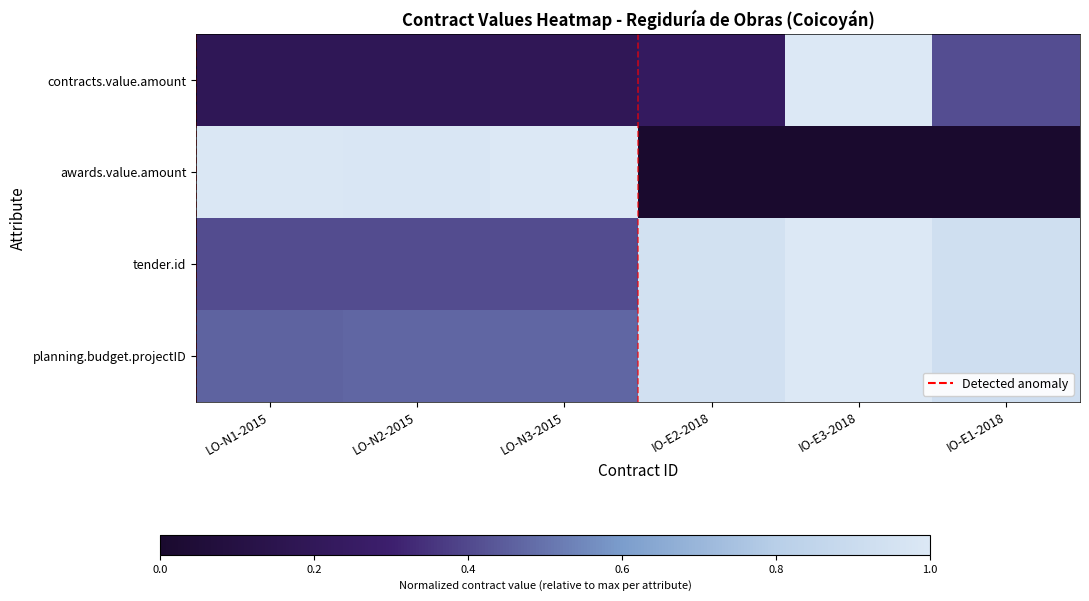

What is the spread (max minus min) of values at LO-N1-2015?

0.8